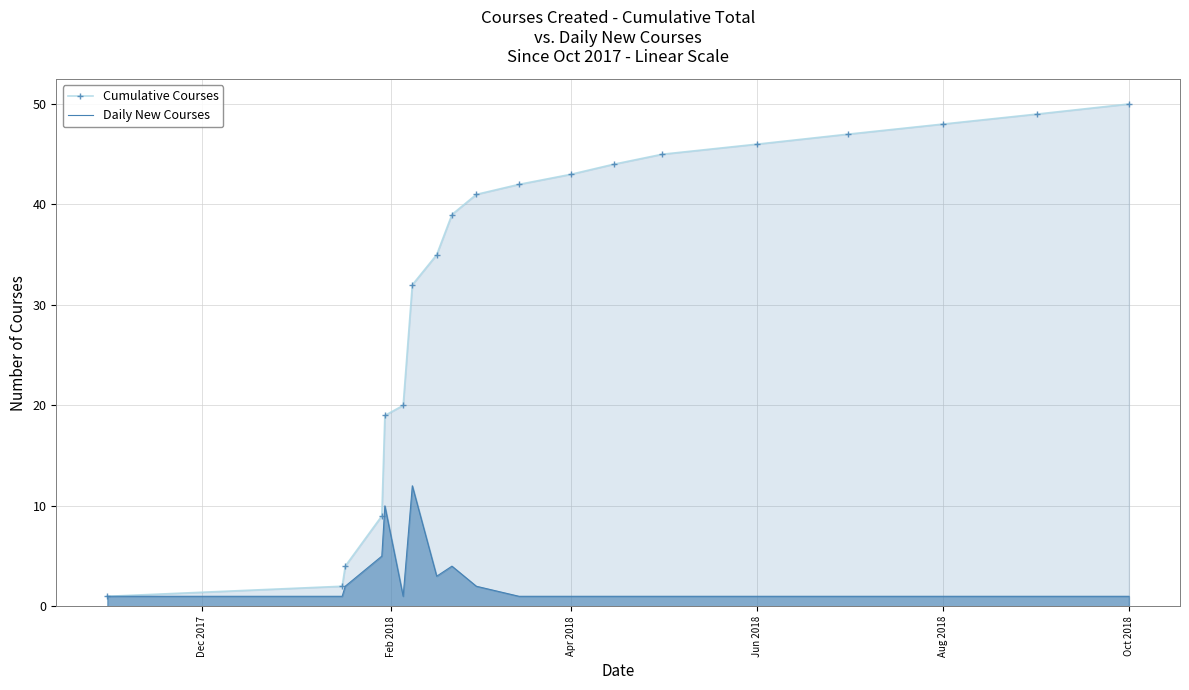

At which category is the sum across all series the highest?

Oct 2018